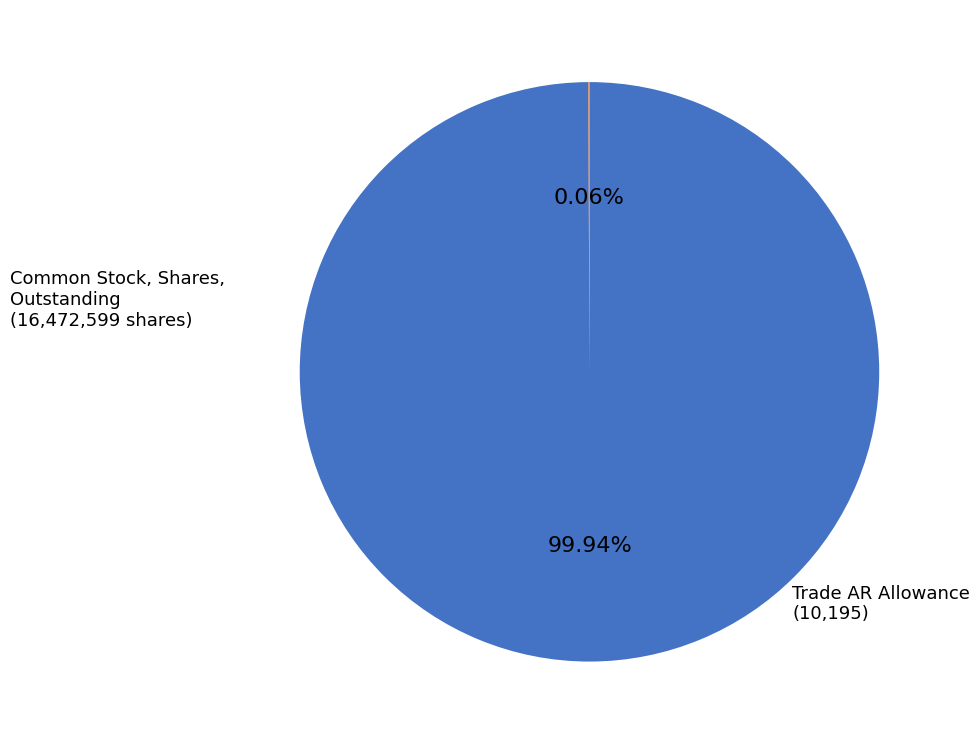

Is there any slice that represents more than half of the pie?

Yes